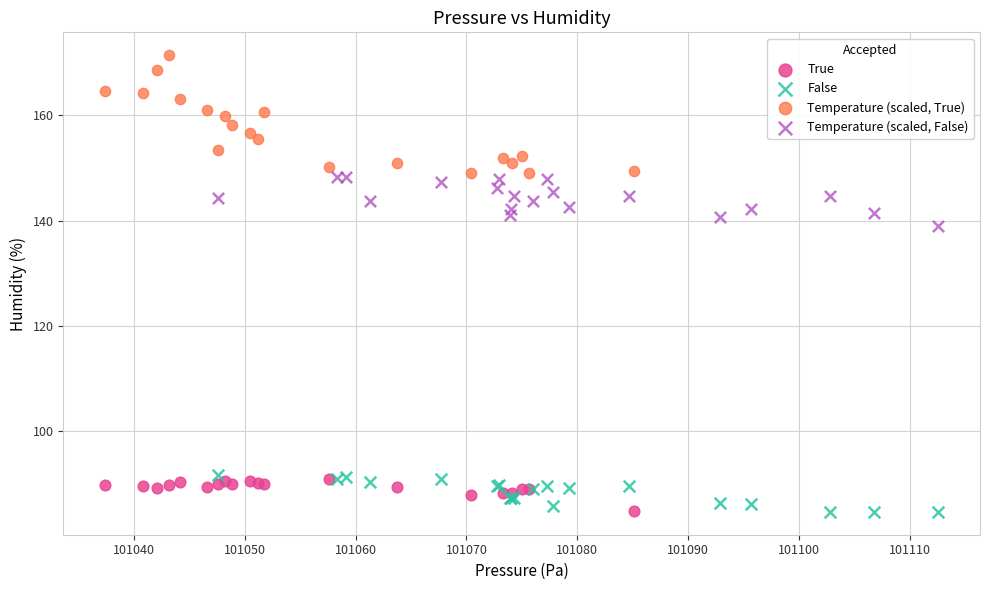

What are all the series names shown in the legend?

True, False, Temperature (scaled, True), Temperature (scaled, False)